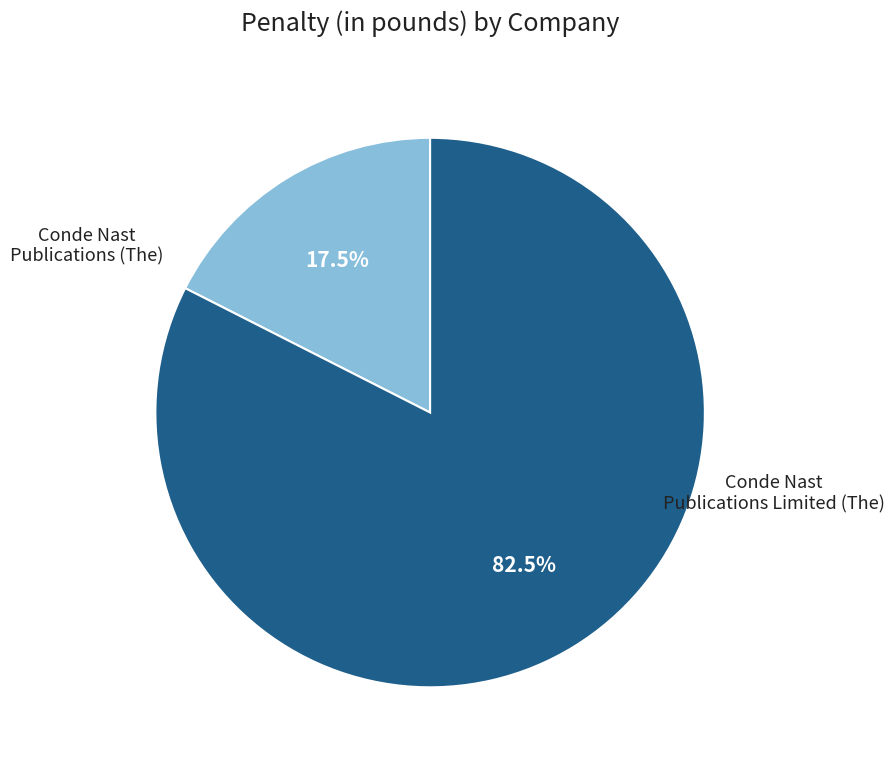

Is there a majority slice in this chart?

Yes